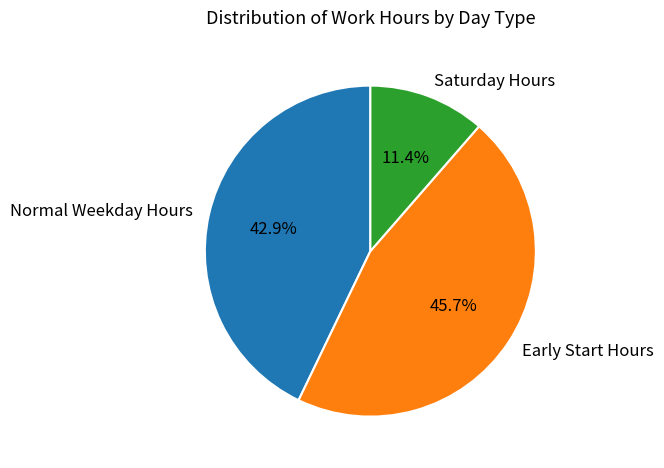

How many segments does this pie chart have?

3